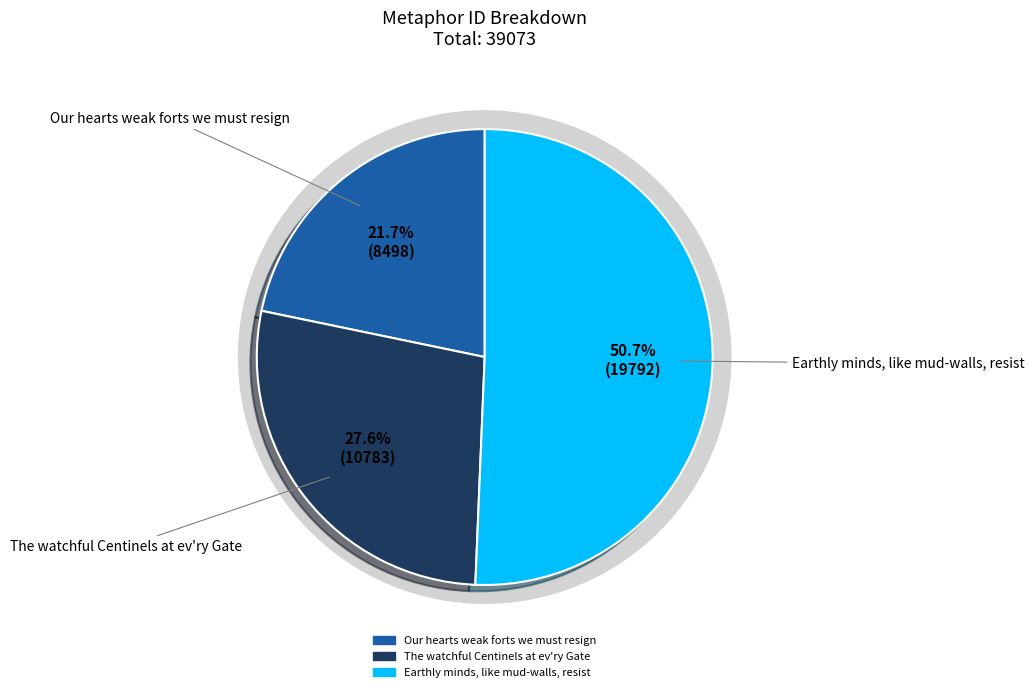

How much of the chart is everything except Earthly minds, like mud-walls, resist?

49.3%